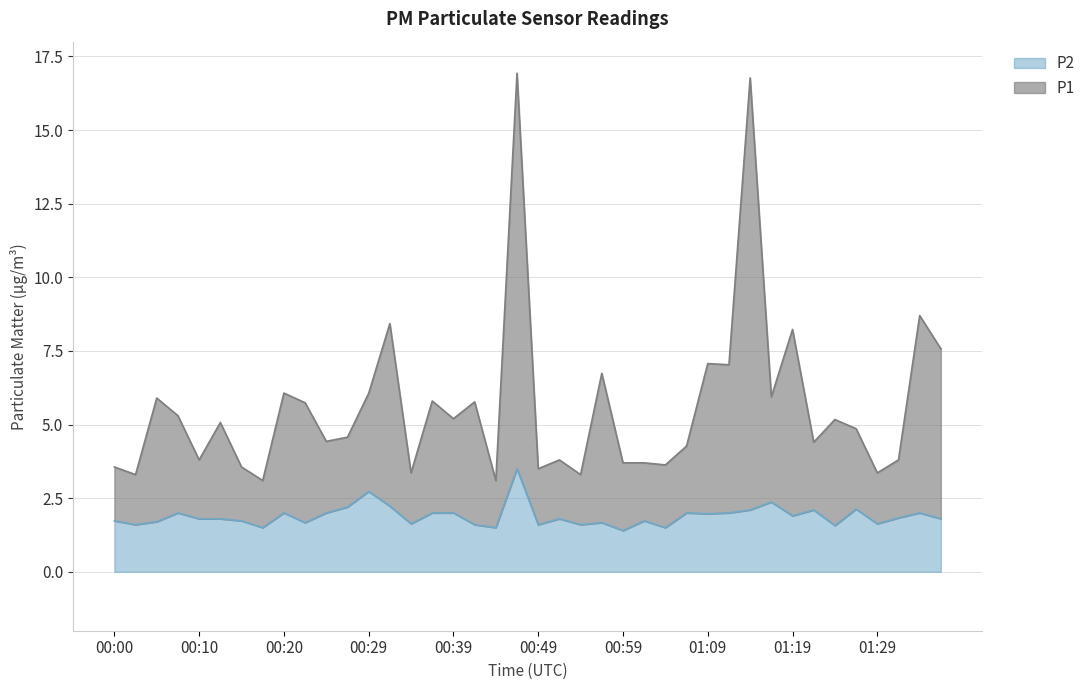

What is the average value of the P1 series?

5.6